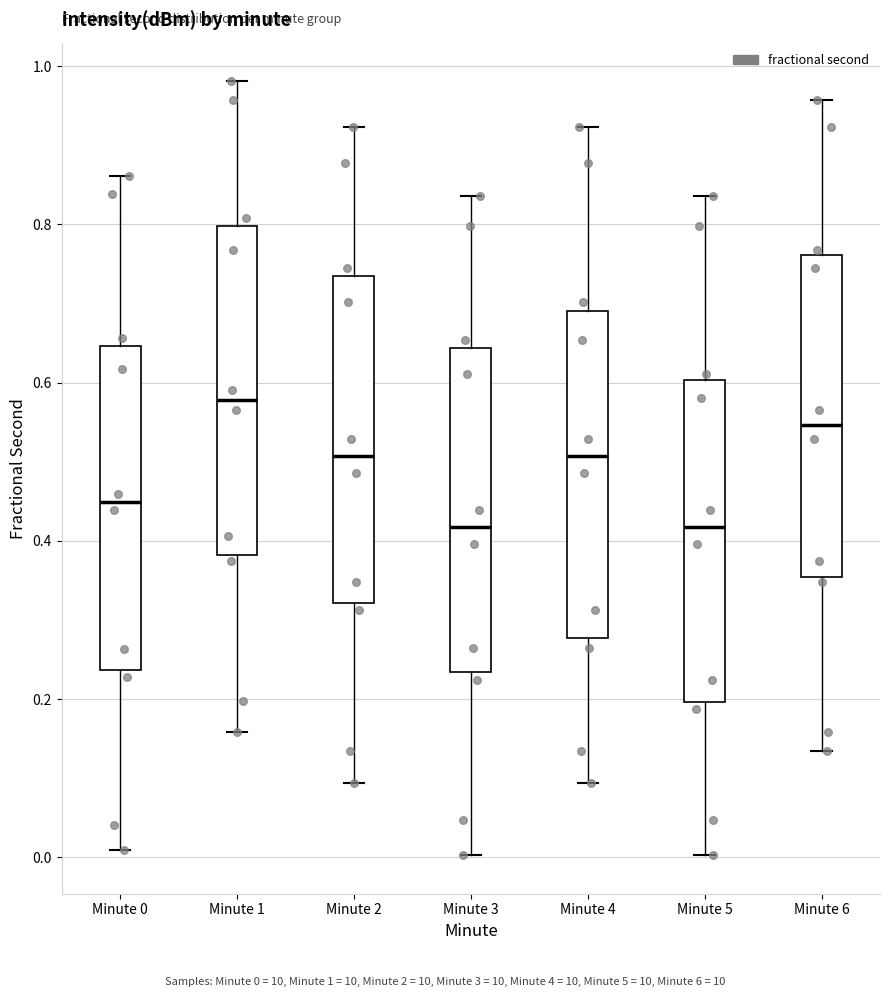

Where does the lower whisker of the box for Minute 3 end on the y-axis? The values are not printed on the chart, so give them approximately, as read against the axis.

0.00